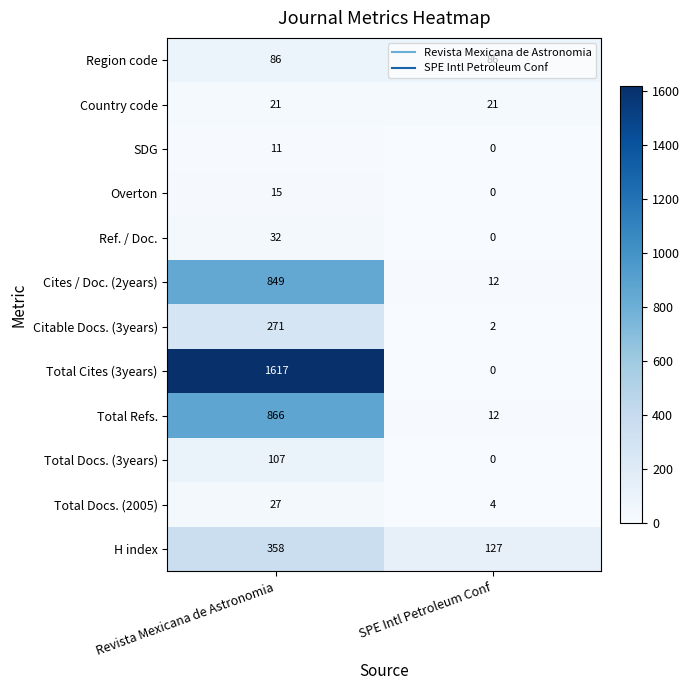

Is it true that Overton equals 20 at Revista Mexicana de Astronomia?

False